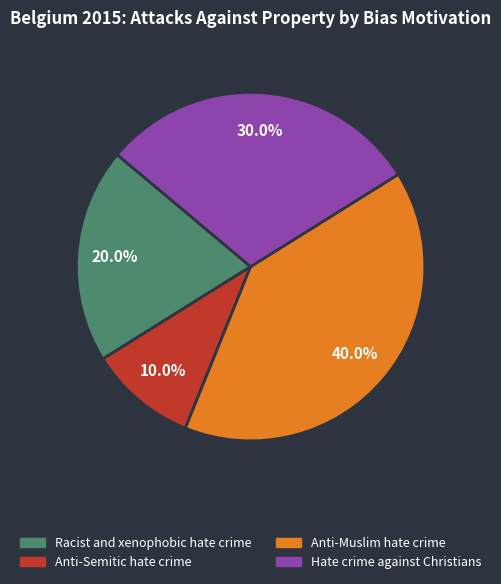

Does any single category account for the majority?

No